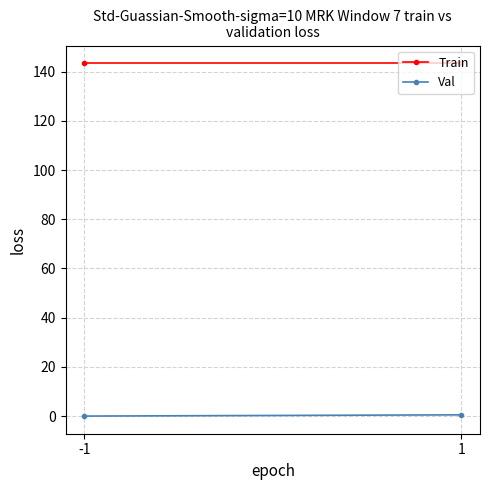

At which category is the sum across all series the highest?

1